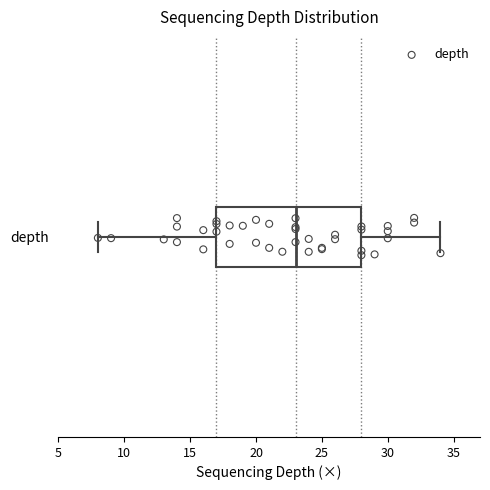

Where is the left edge of the box for depth on the x-axis? The values are not printed on the chart, so give them approximately, as read against the axis.

17